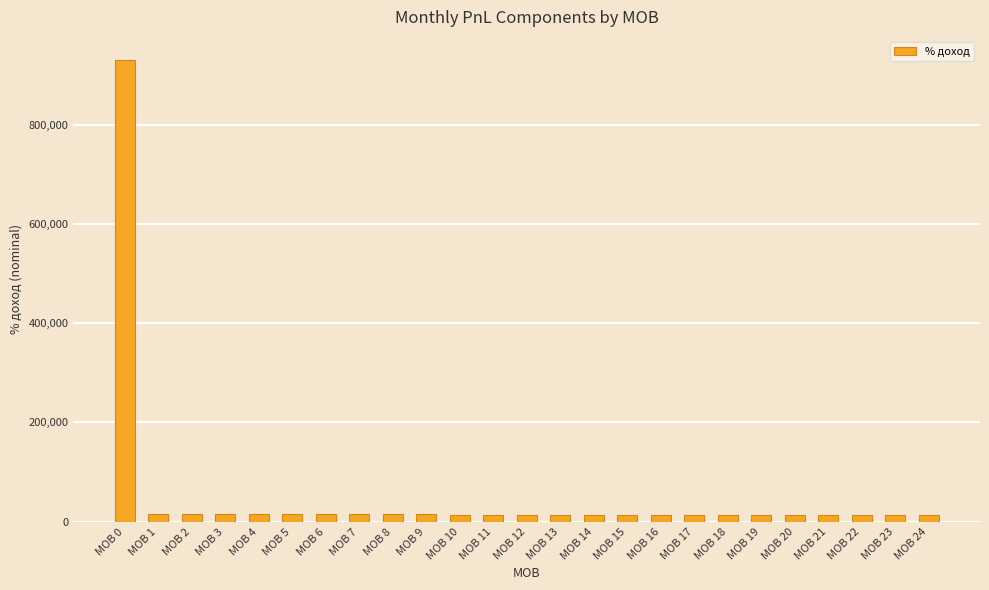

How many distinct data groups are displayed?

1